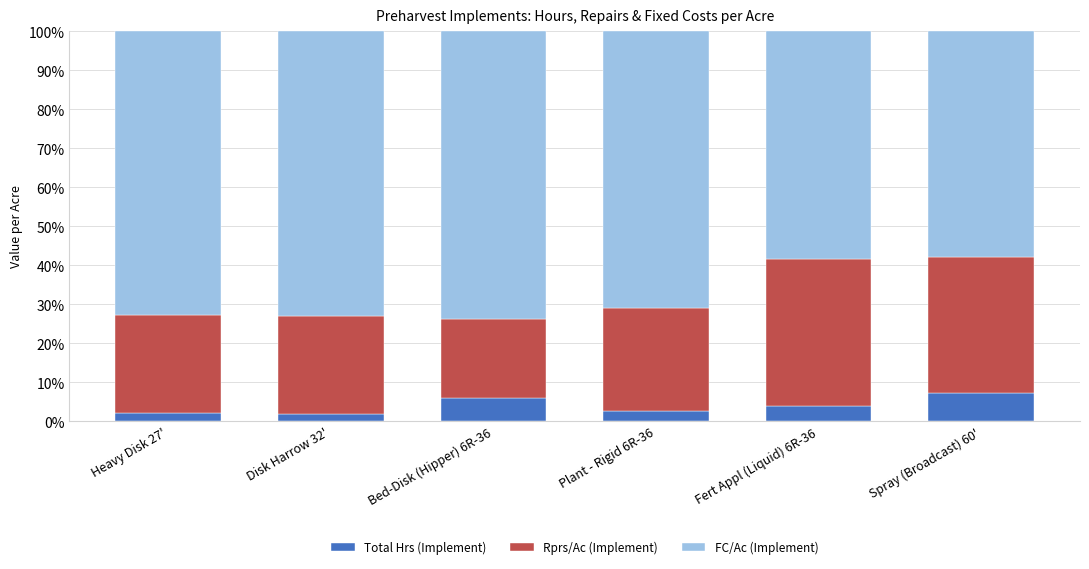

What is the total value across all series at Bed-Disk (Hipper) 6R-36?

100.0